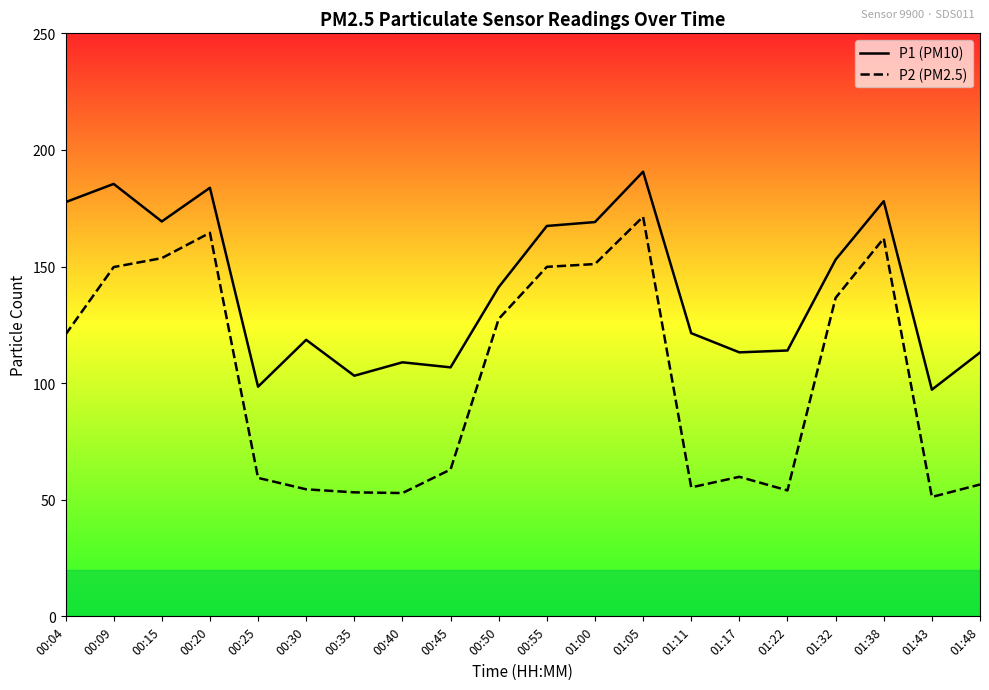

Where does the P1 (PM10) series first go above 141?

00:04